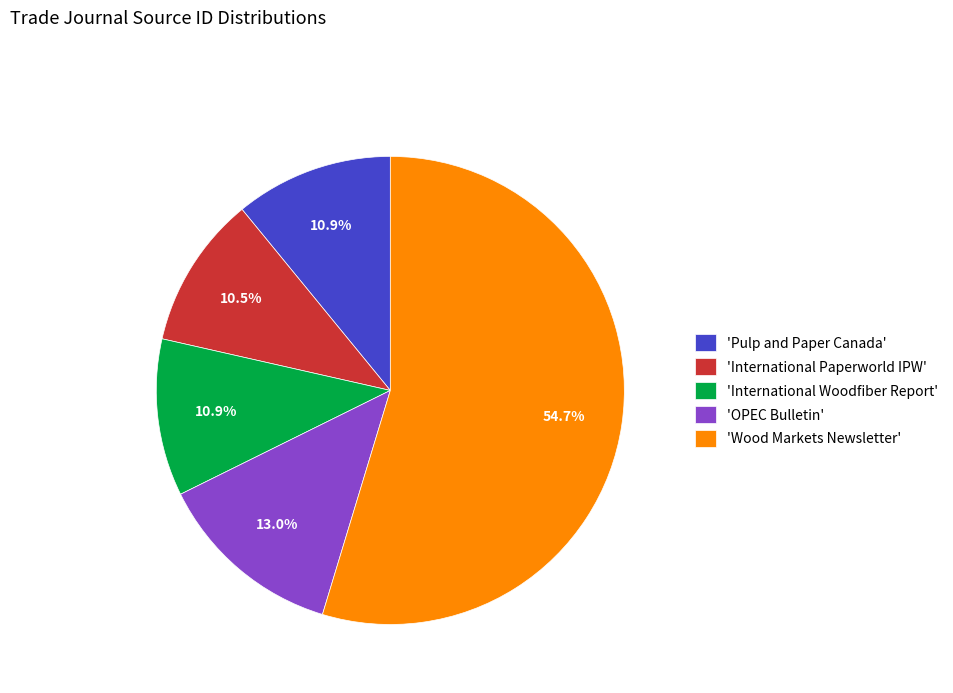

Which slice is the largest?

'Wood Markets Newsletter'